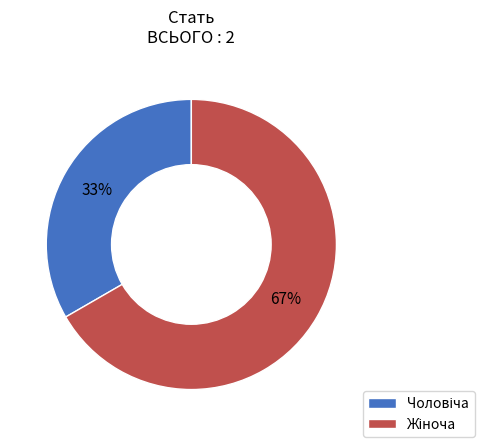

To the nearest percent, what is the average slice percentage?

50%